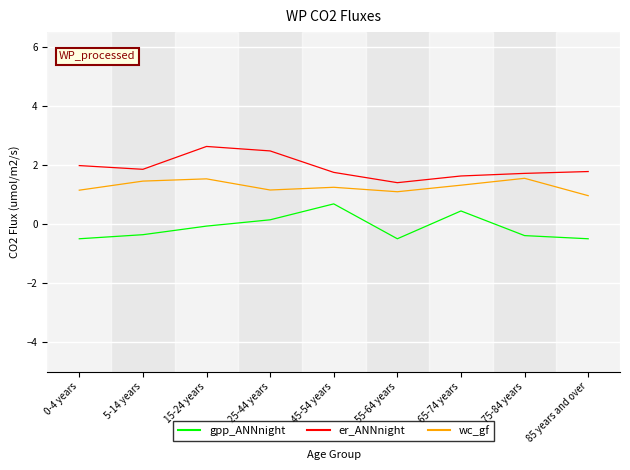

What position from the left is 15-24 years?

3